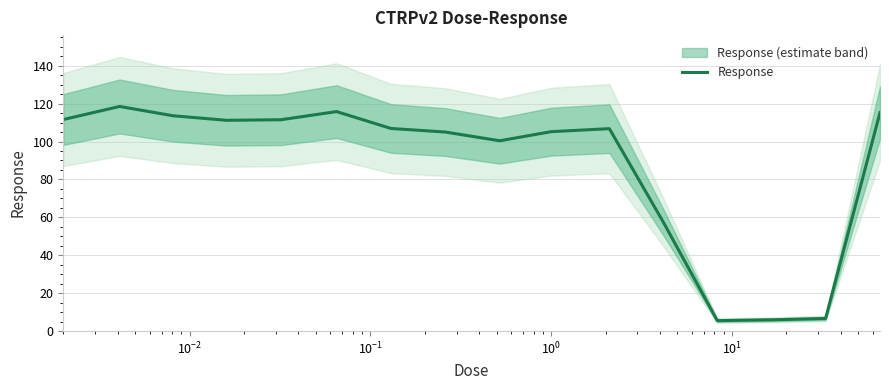

What is the greatest value displayed?

118.5